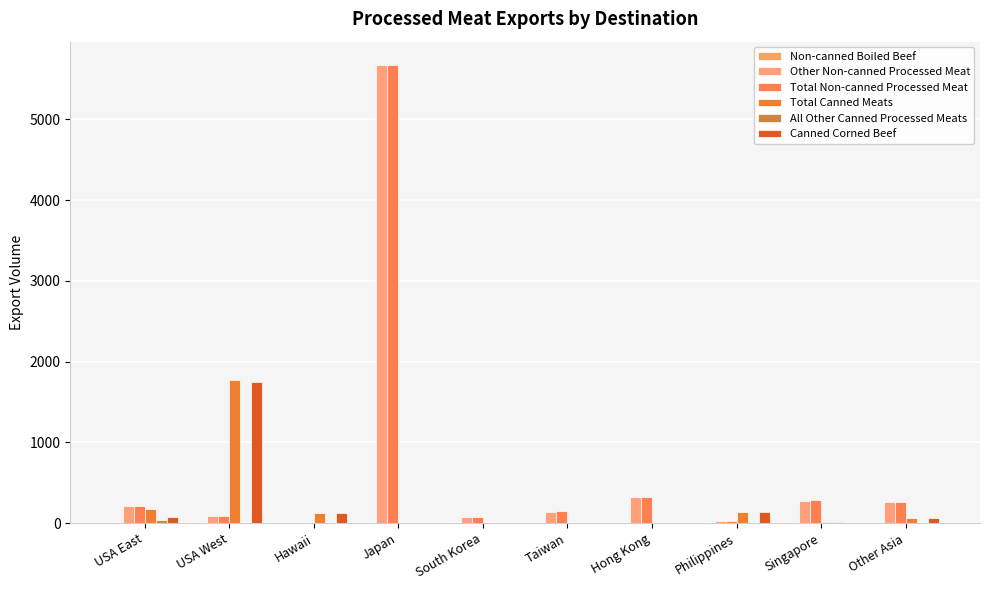

What is the difference between the second highest and second lowest values in the Canned Corned Beef series?

133.9